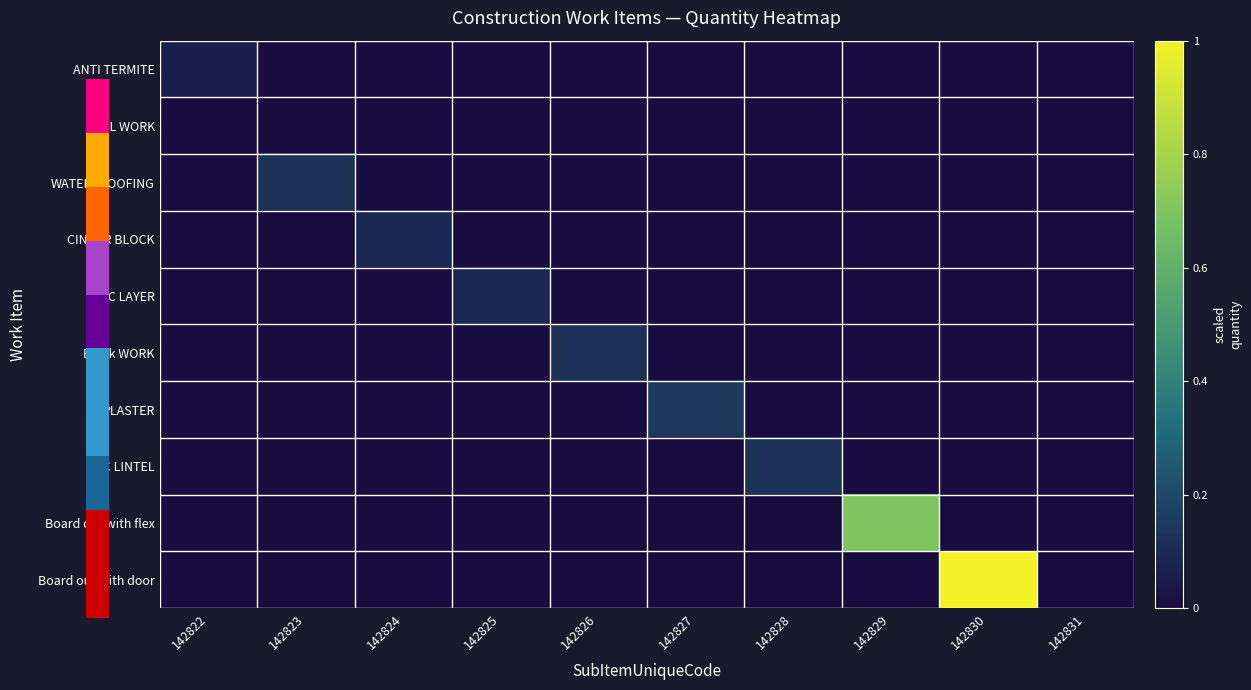

Count the number of data series in this chart.

10